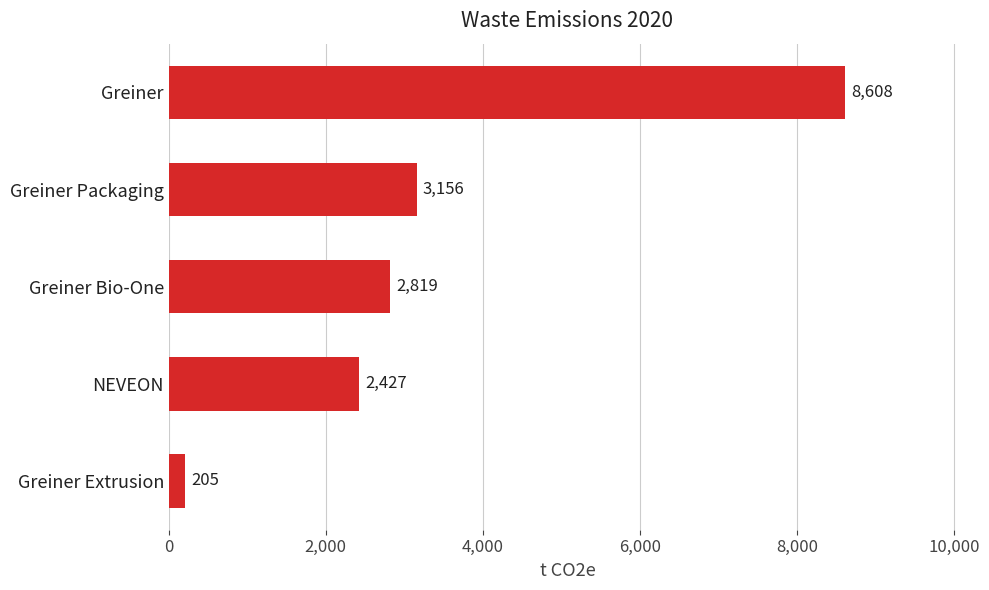

What is the difference between the maximum and minimum values?

8403